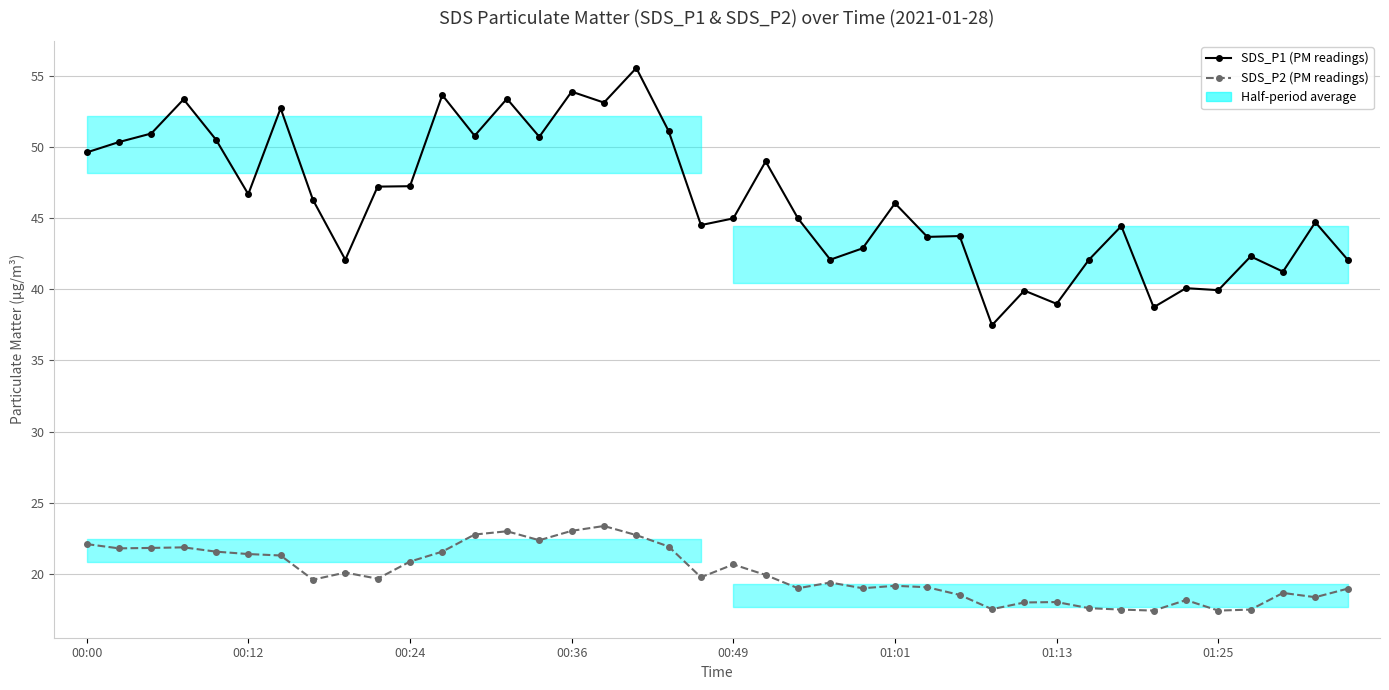

True or false: SDS_P2 and SDS_P1 cross at least once.

False